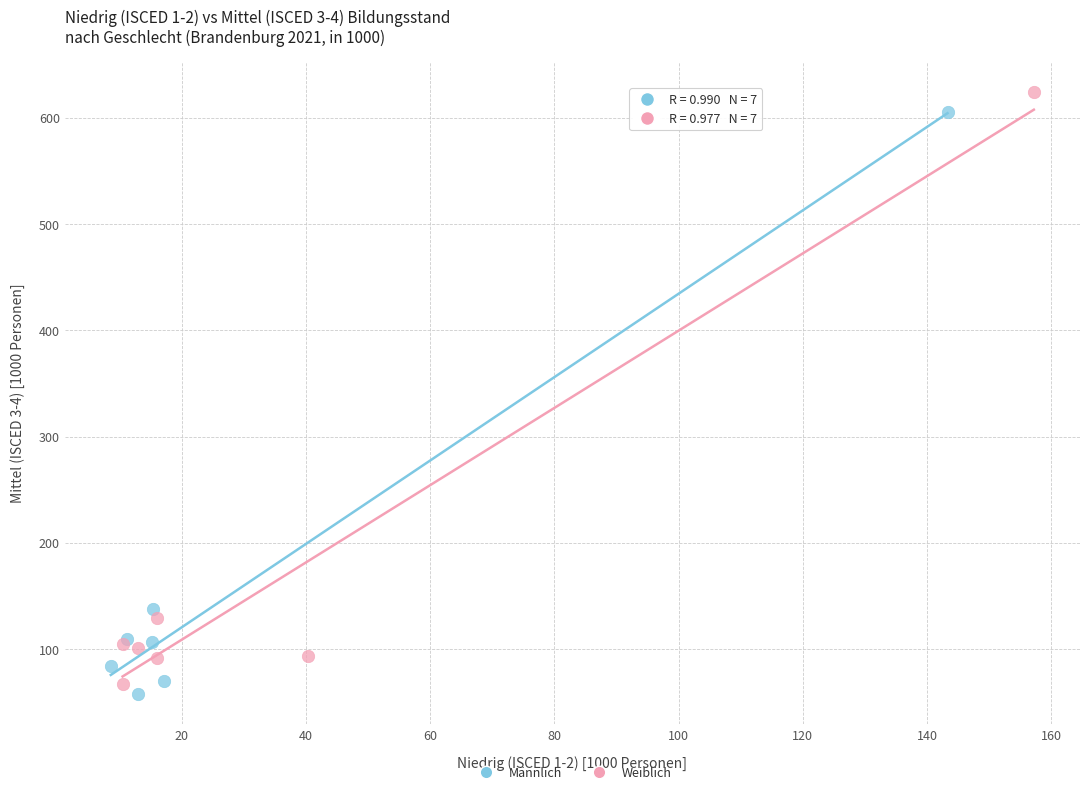

Which series has the widest spread of Y values?

Weiblich